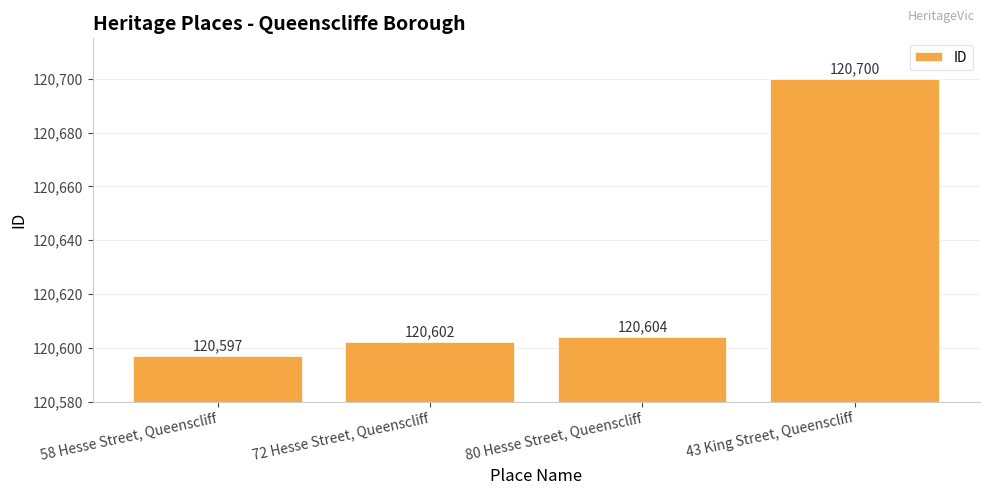

What is the difference between the second highest and second lowest values?

2